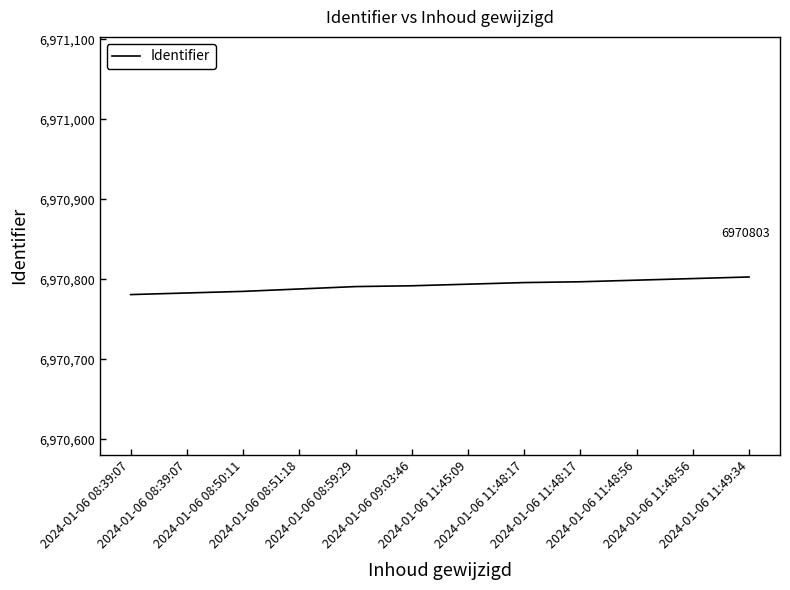

What is the label of the 2nd point from the right?

2024-01-06 11:48:56